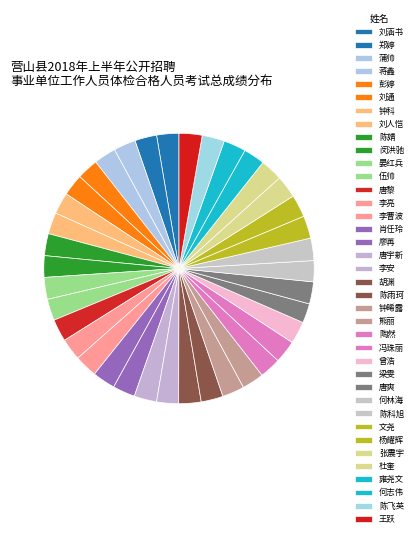

How many slices are in this pie chart?

38